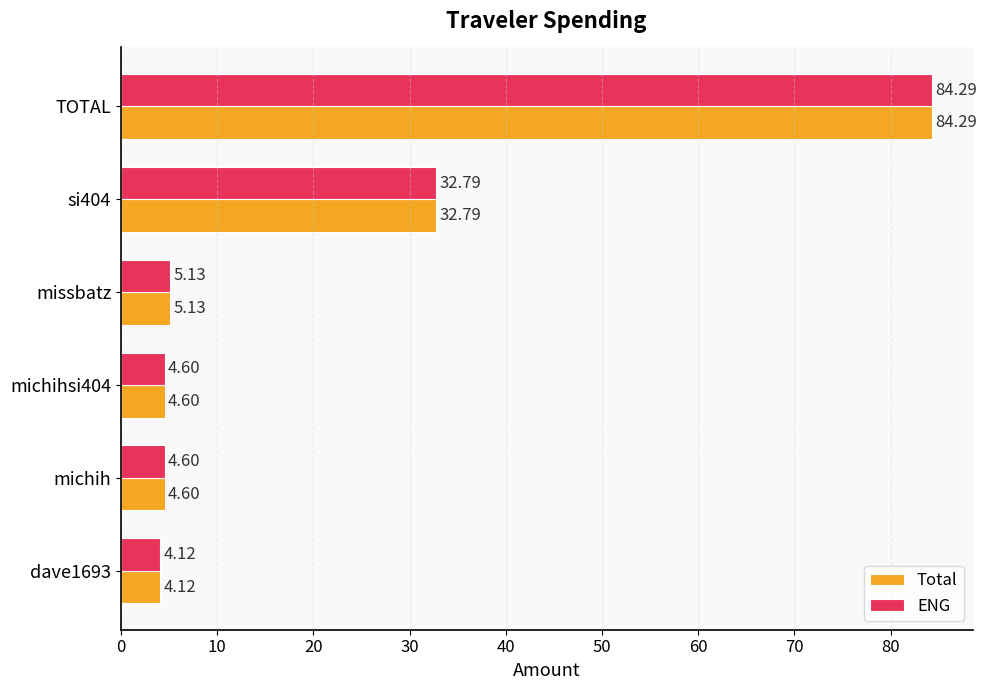

Which category has the highest value across all series?

TOTAL